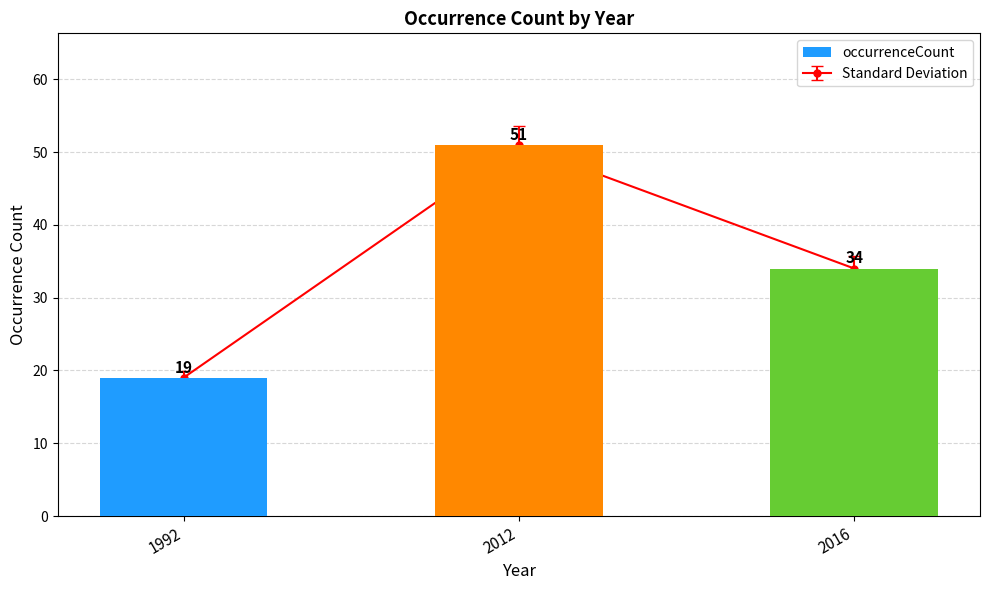

List the labels in order of value, smallest first.

1992, 2016, 2012